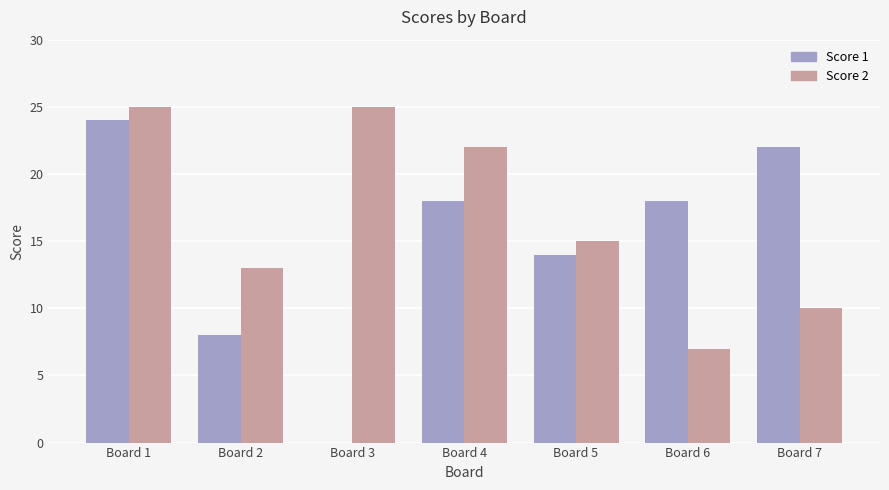

What is the spread (max minus min) of values at Board 3?

25